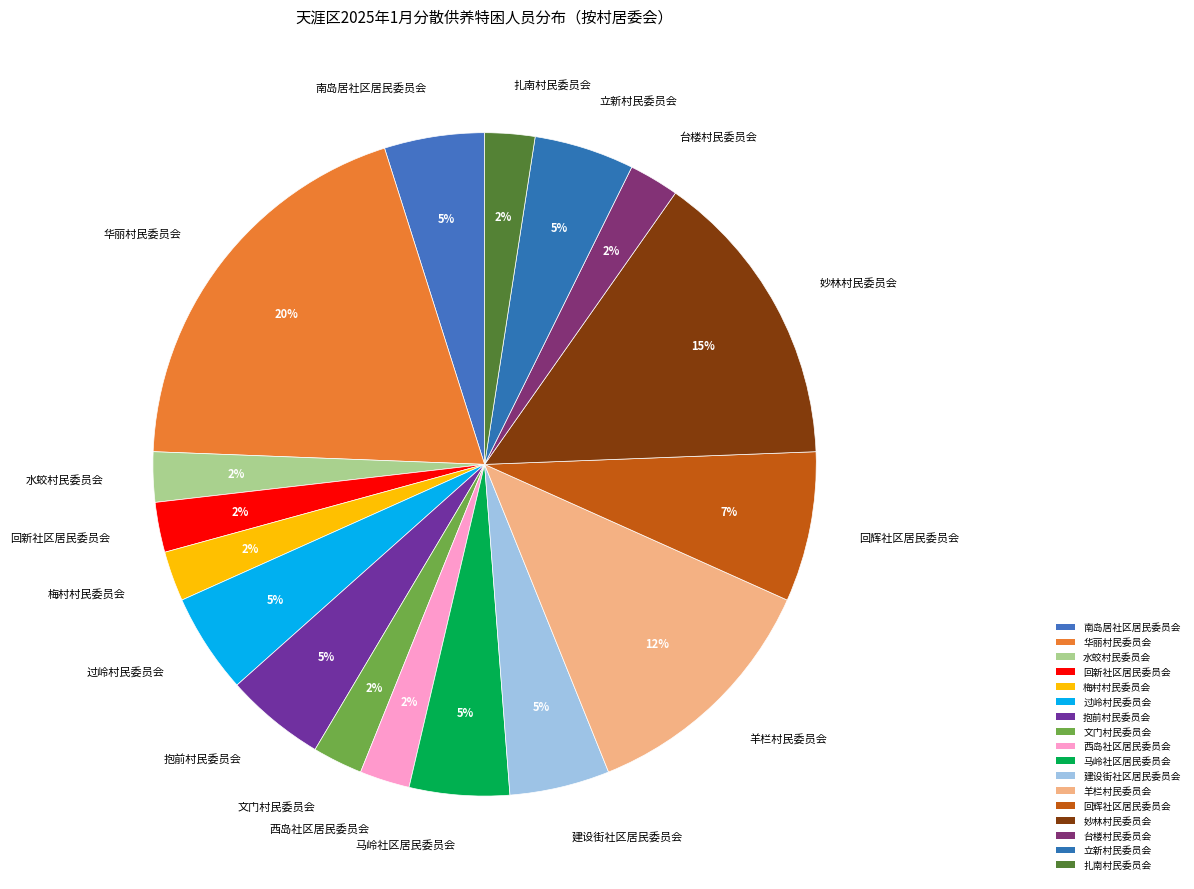

Do 南岛居社区居民委员会 and 回辉社区居民委员会 together represent more than half of the pie?

No